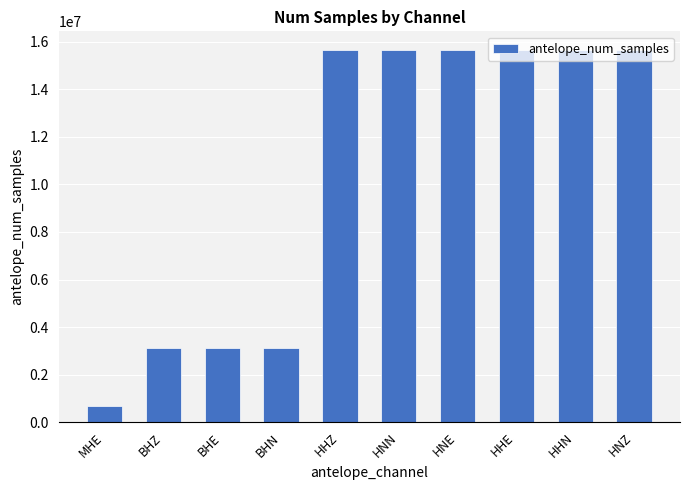

What is the average value?

10397057